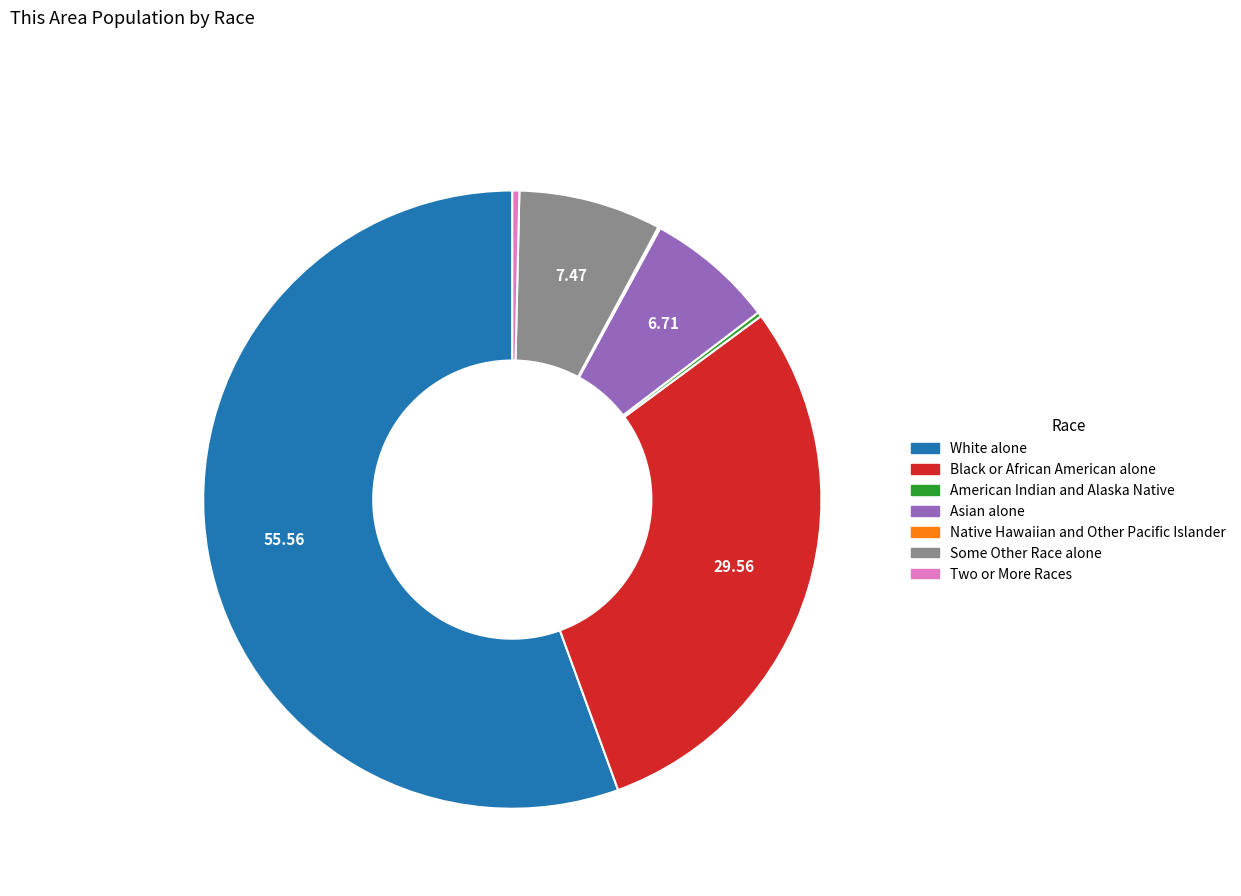

Is the sum of Asian alone and White alone greater than half?

Yes